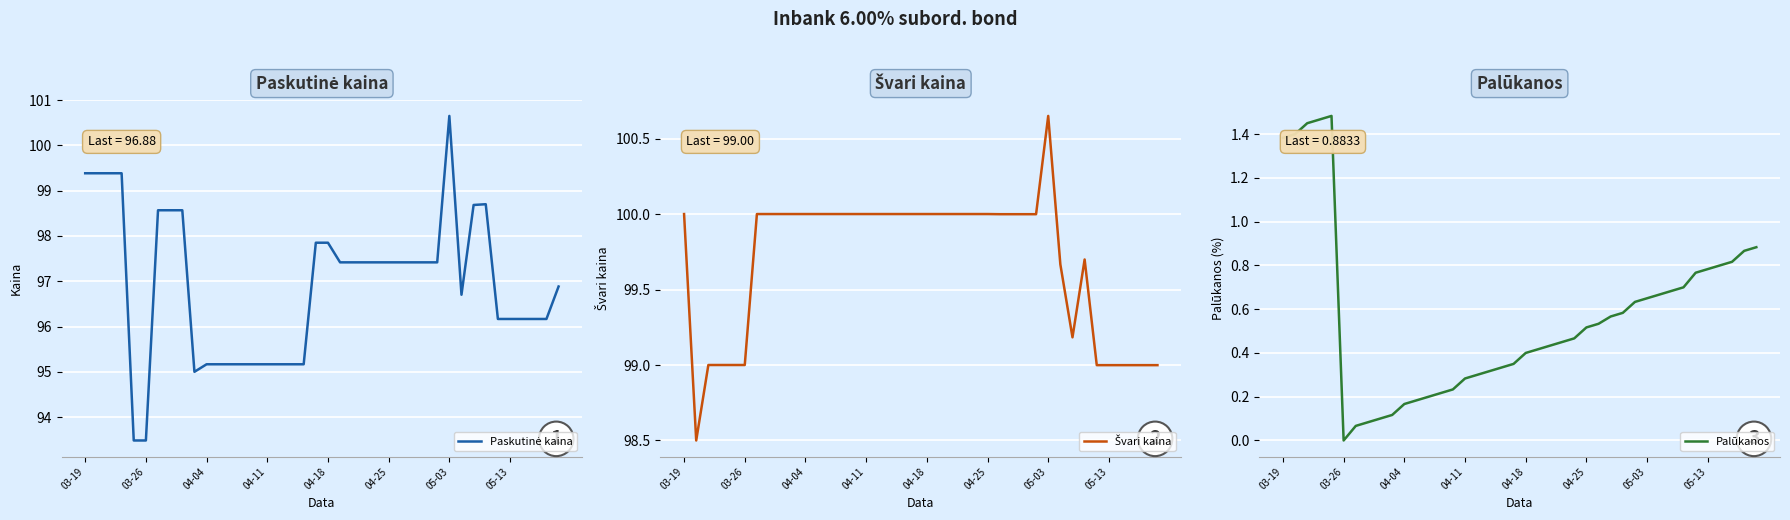

At which label does Palūkanos reach its minimum?

03-26